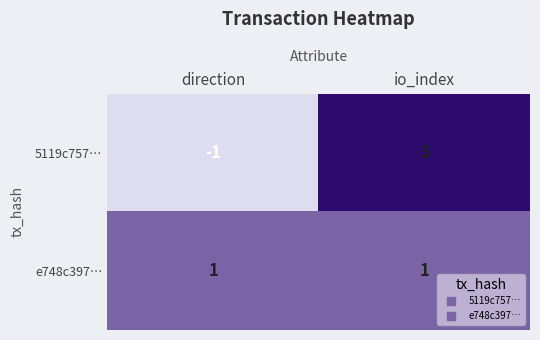

Which series changed the most between direction and io_index?

5119c757…